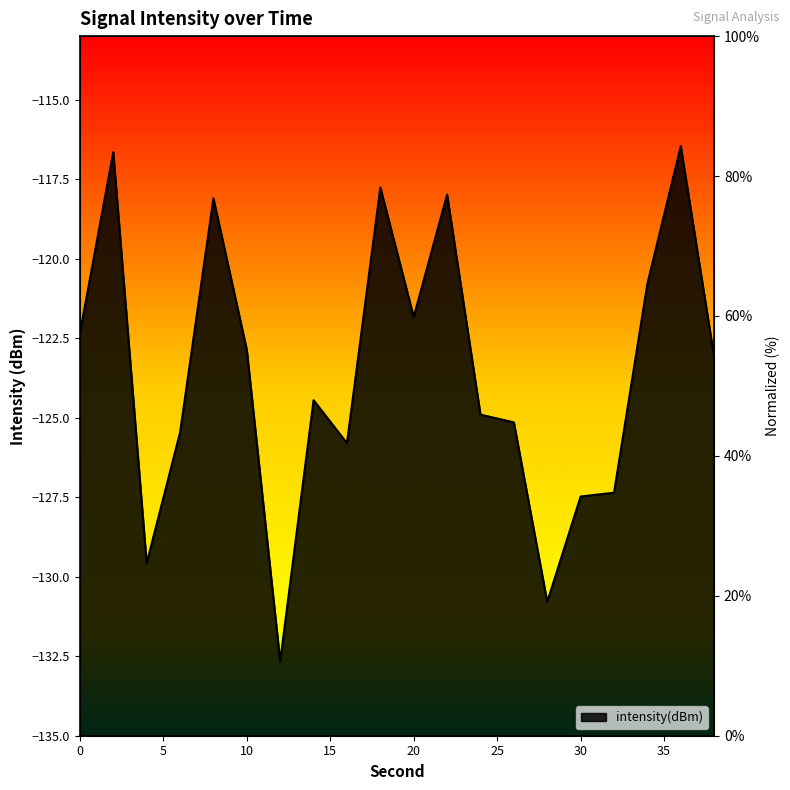

What is the value of the 17th point from the left?

34.7